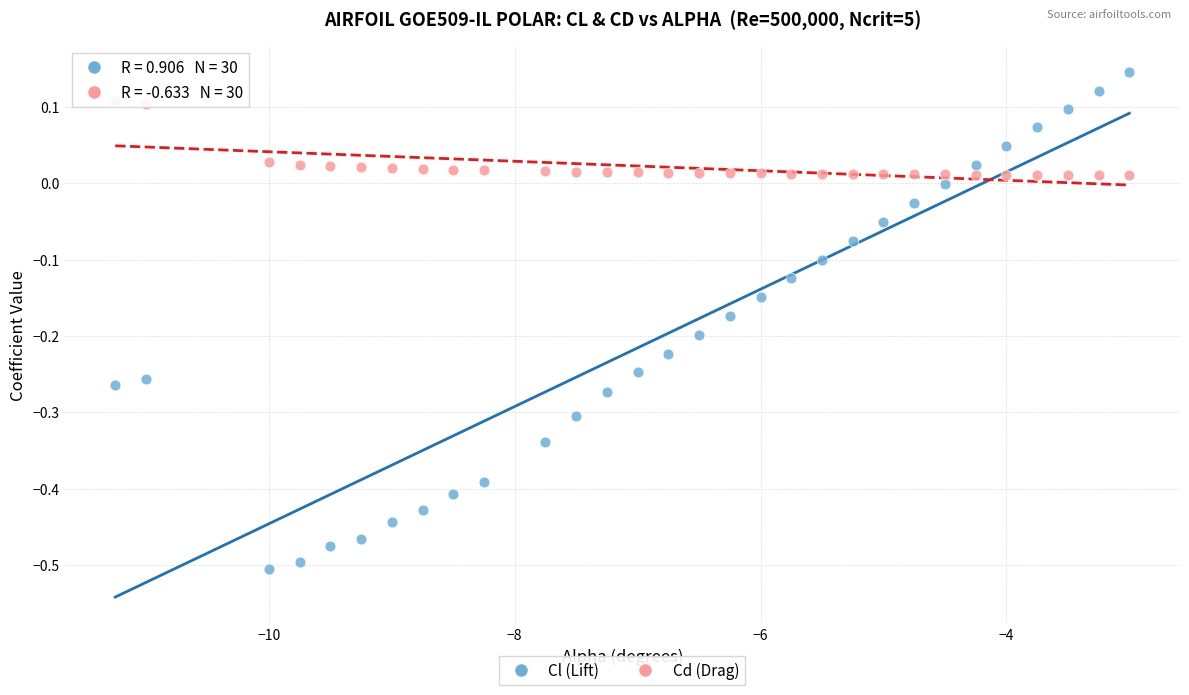

Across all data points, what is the range of X values (max minus min)?

8.2